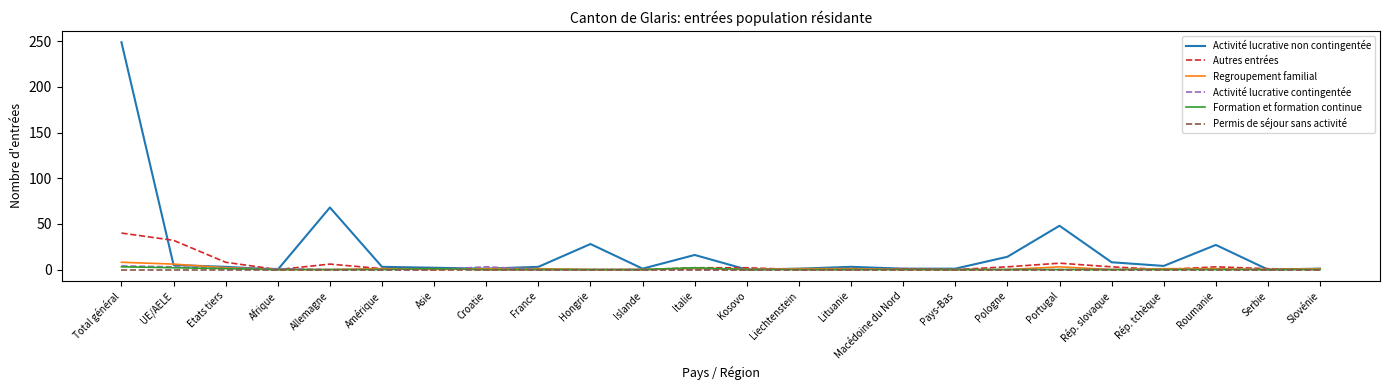

The Formation et formation continue series shows 0 at Pays-Bas. True or false?

True